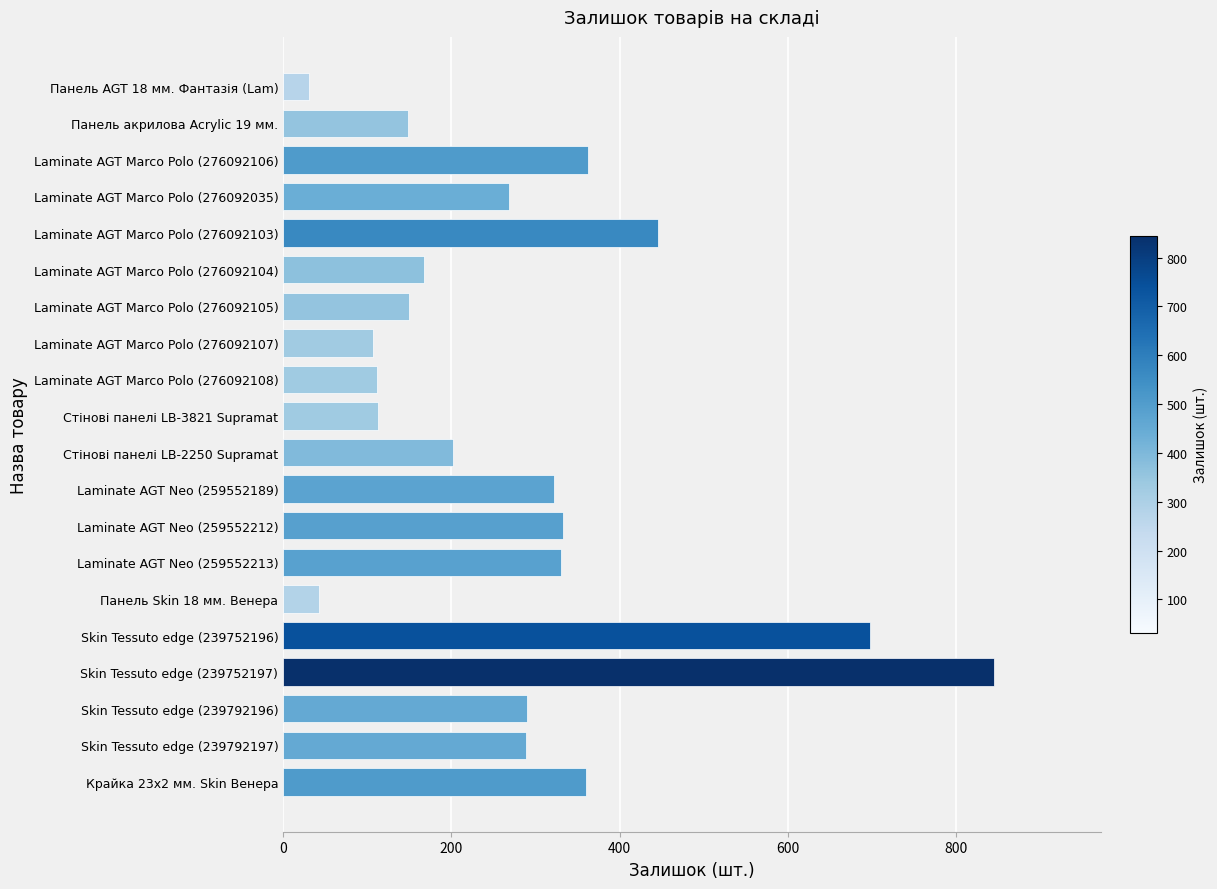

What is the smallest value displayed?

31